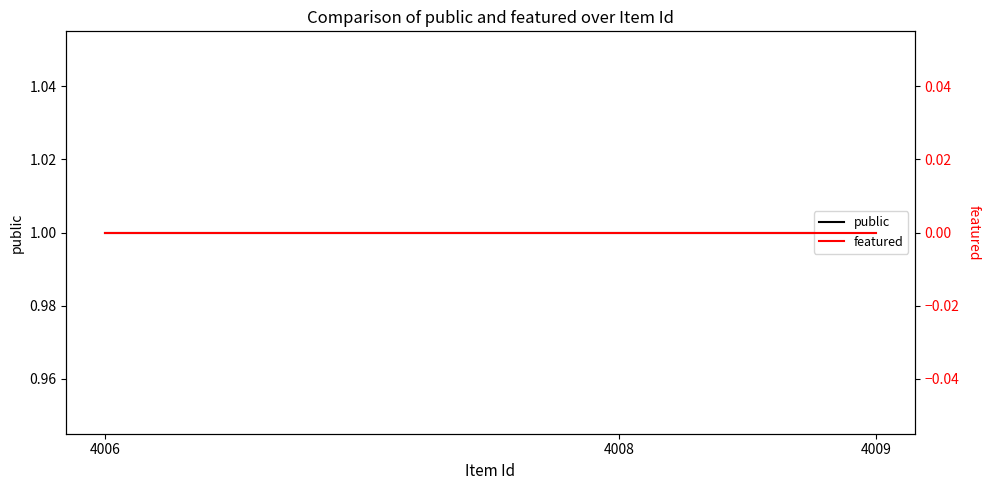

Which series has the widest spread of values?

public